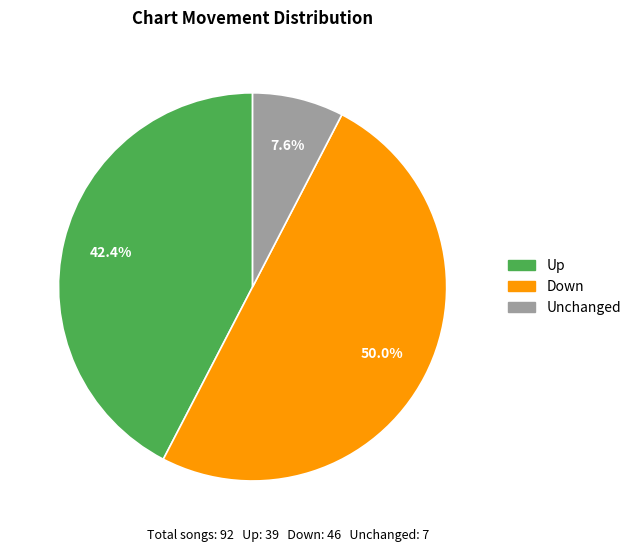

Which slice is the largest?

Down